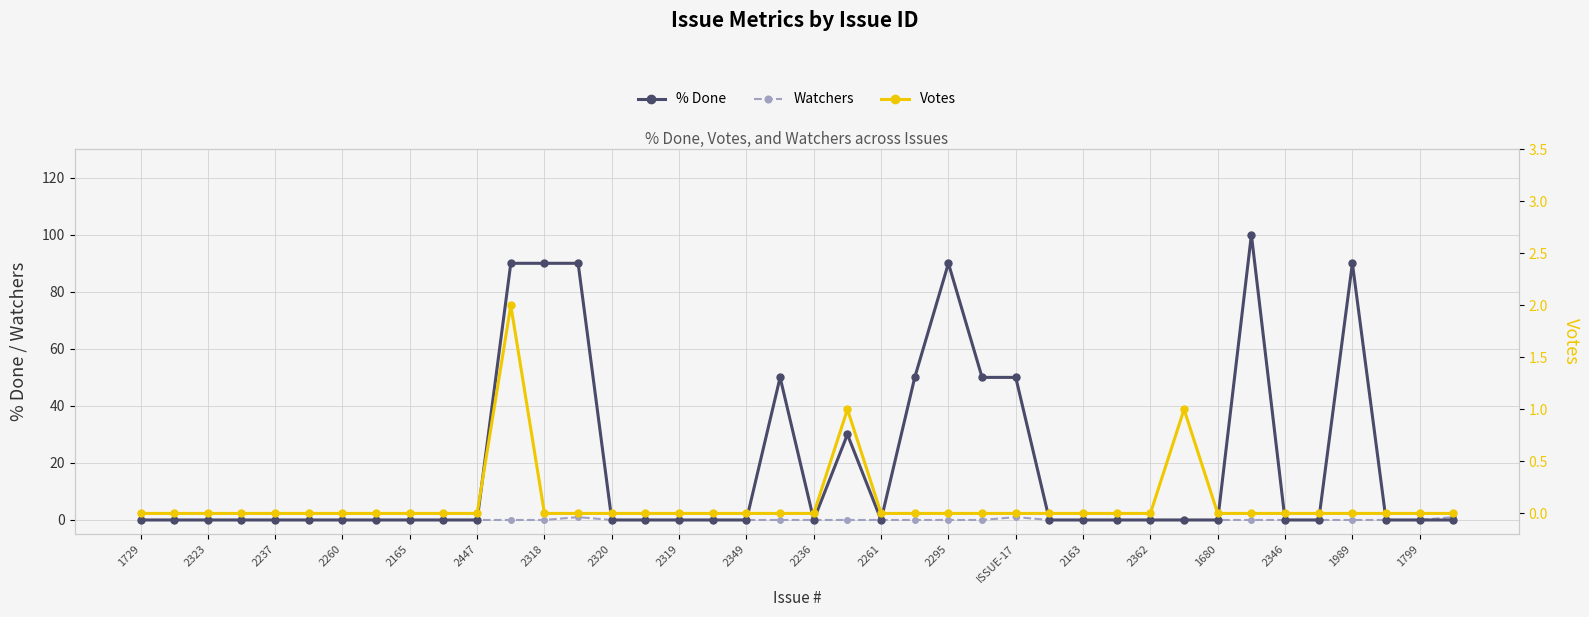

What is the sum of all Watchers values?

3